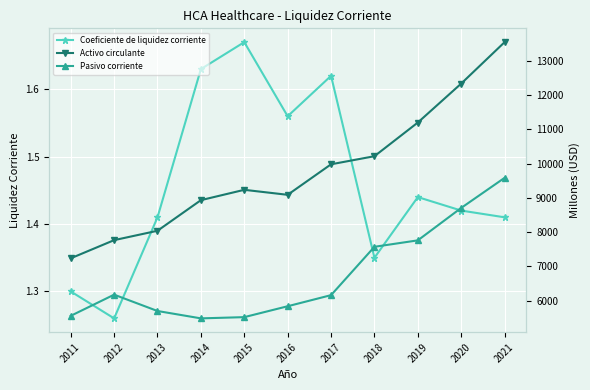

What is the minimum value shown in the chart?

1.3